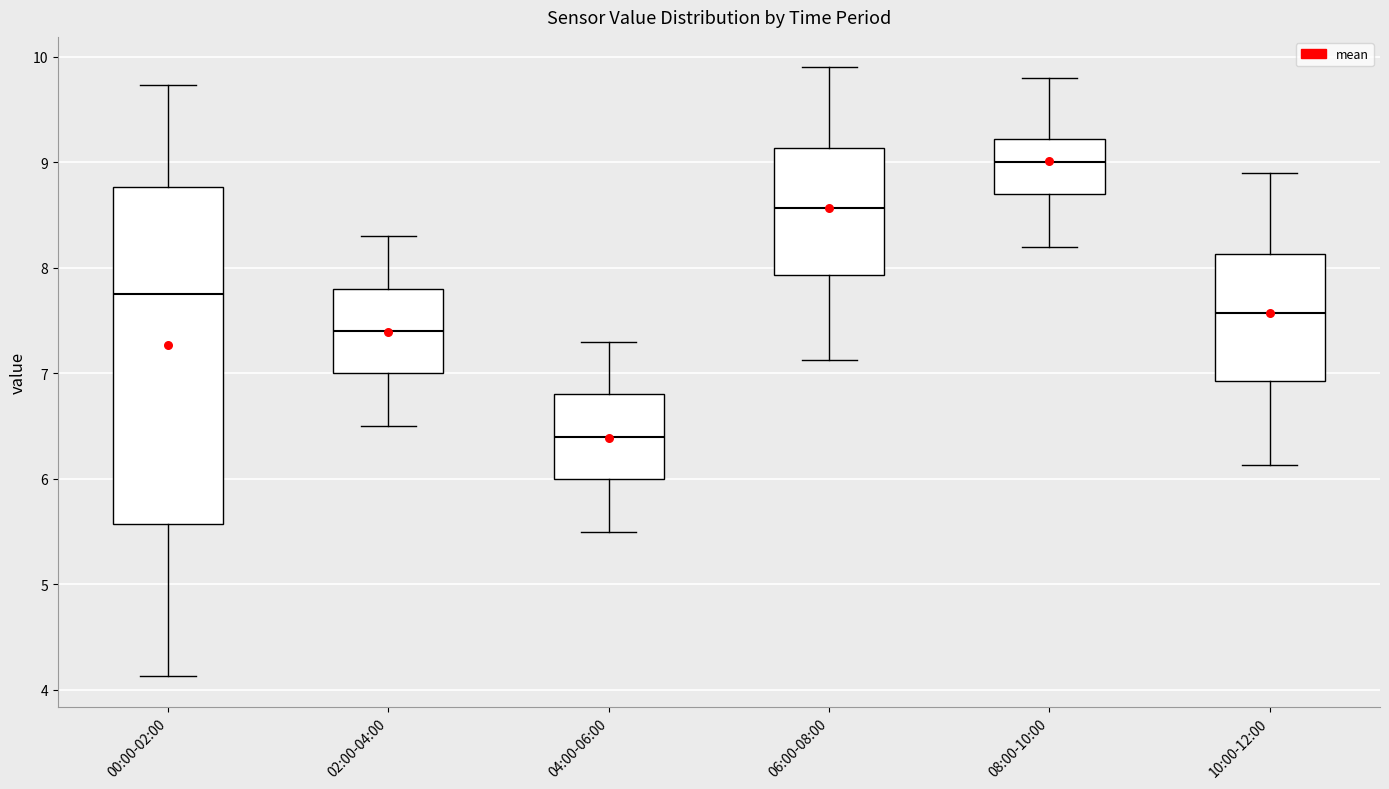

Which box's median line is the lowest?

04:00-06:00